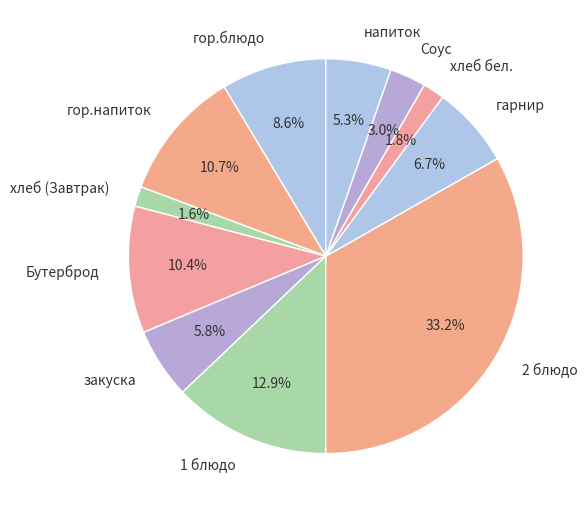

What portion of the pie excludes напиток?

94.7%